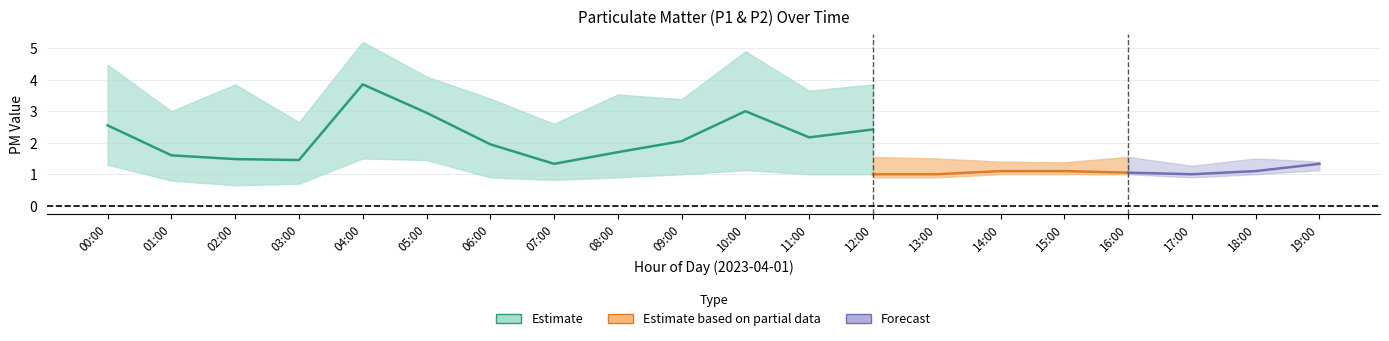

Which category has the lowest value in the P1 series?

07:00